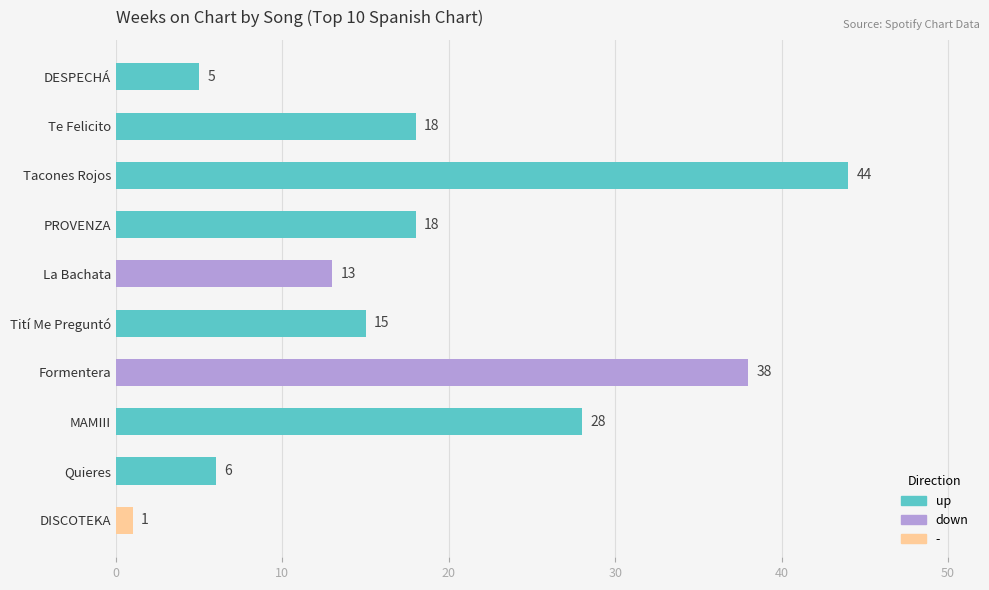

What is the average value?

19